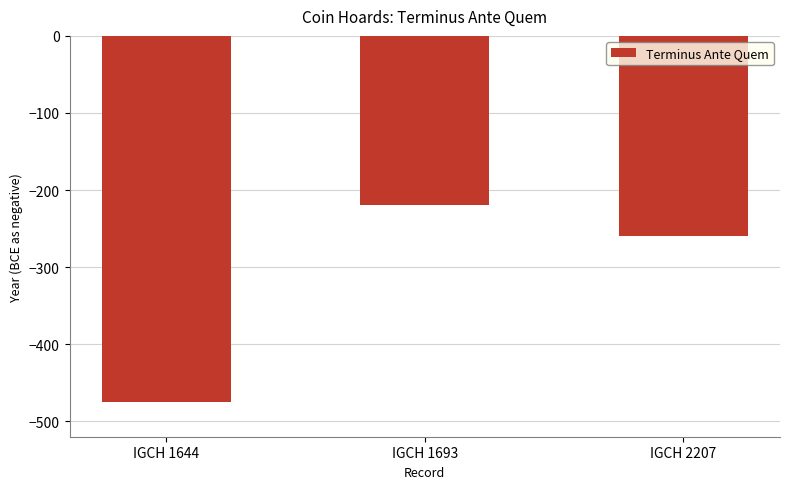

Which has a higher value, IGCH 1644 or IGCH 2207?

IGCH 2207